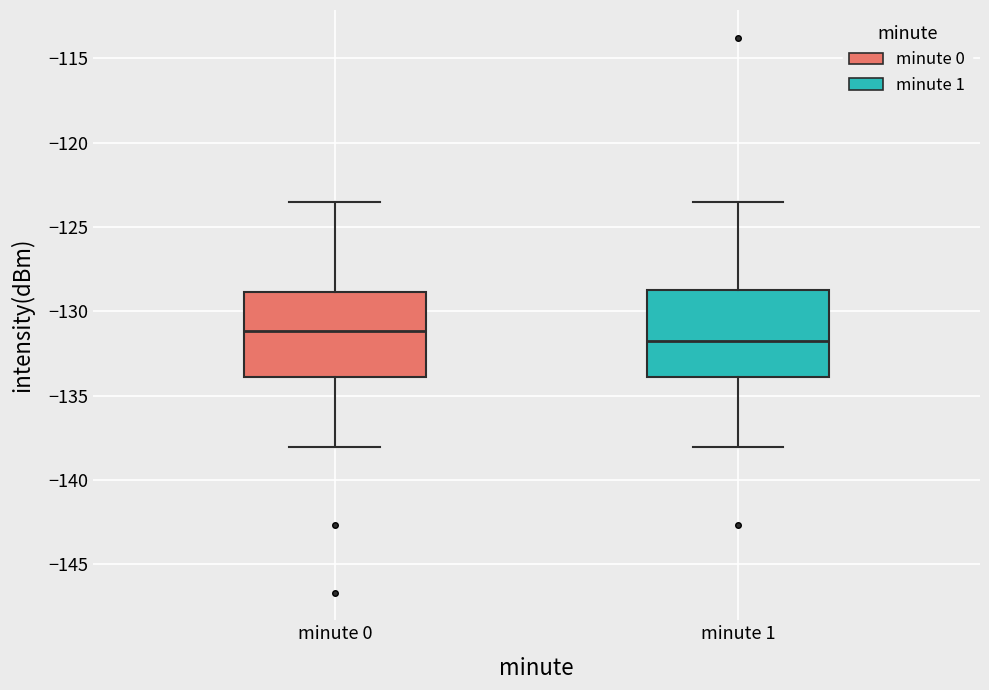

Which box's median line is the highest?

minute 0